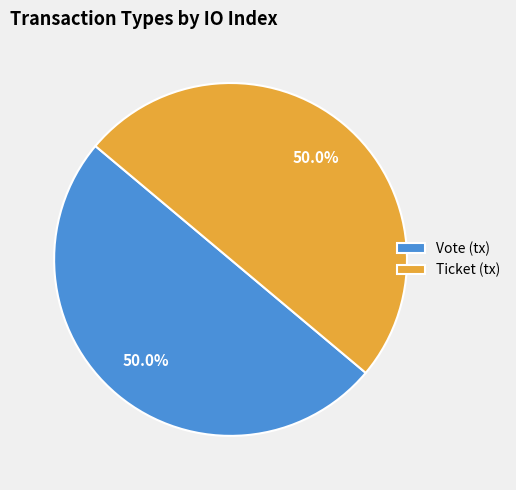

Combined, what portion of the pie is Vote (tx) and Ticket (tx)?

100.0%